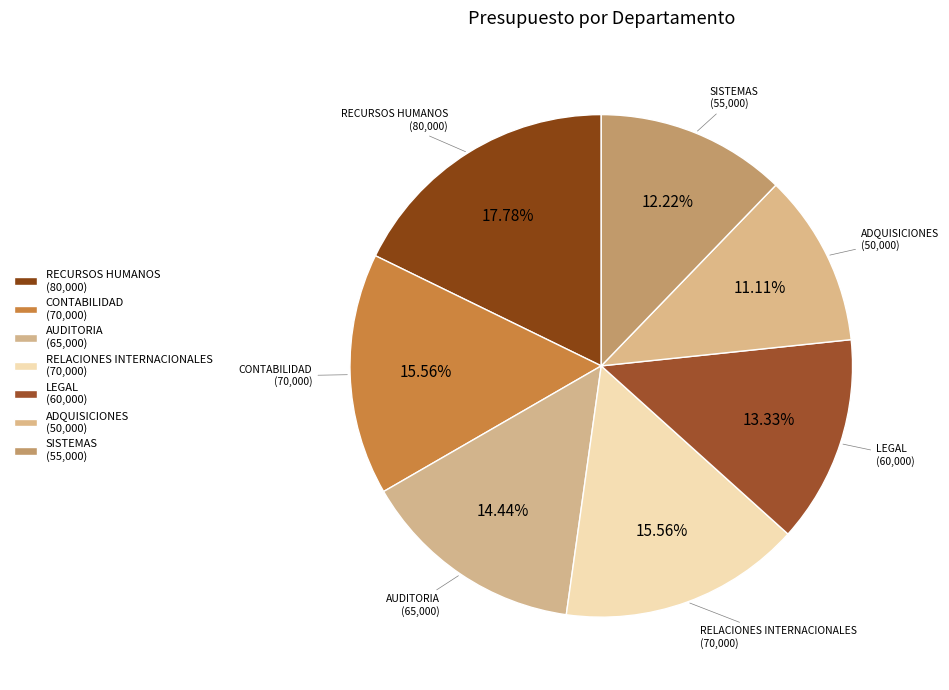

Rank the categories by value from highest to lowest.

RECURSOS HUMANOS, CONTABILIDAD, RELACIONES INTERNACIONALES, AUDITORIA, LEGAL, SISTEMAS, ADQUISICIONES